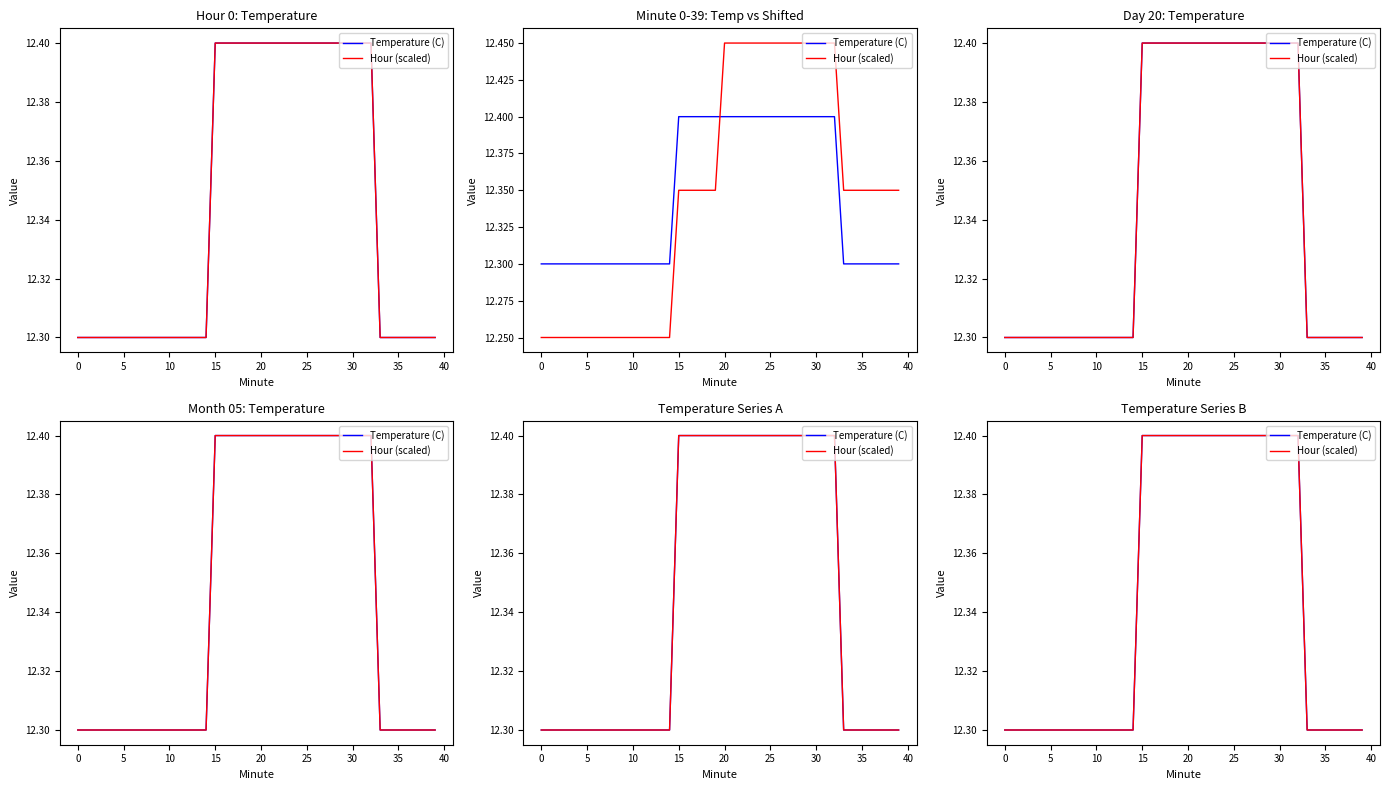

What are all the series names shown in the legend?

Temperature (C), Hour (scaled)